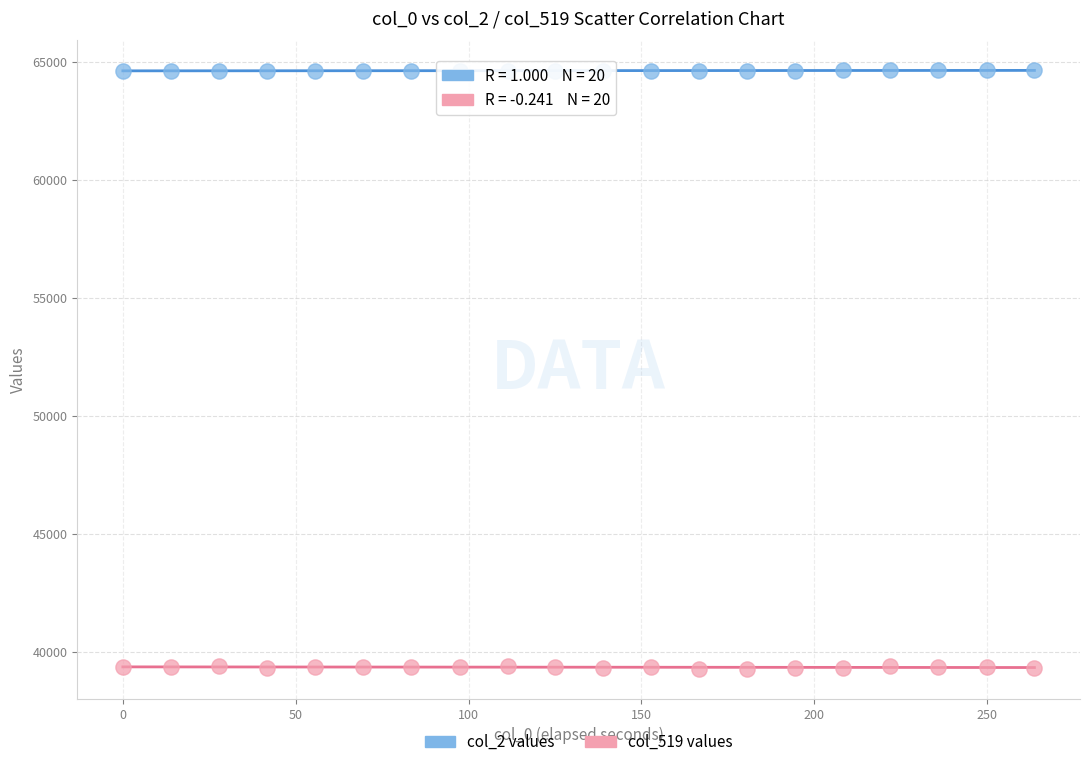

Which series reaches the maximum Y coordinate?

col_2 values